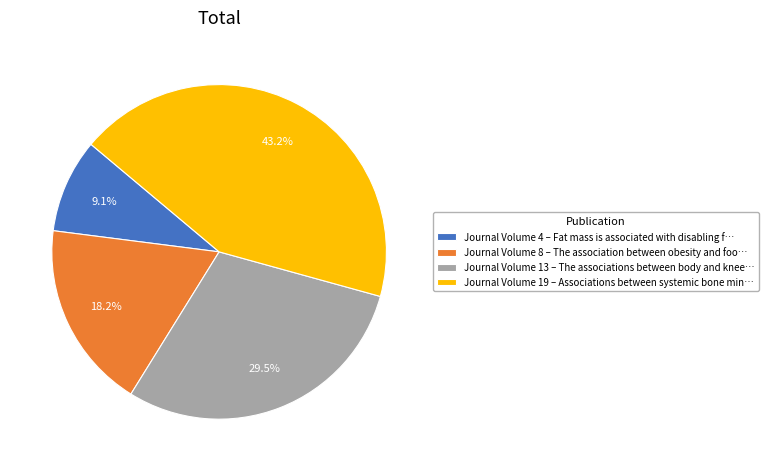

Count the number of slices in the pie.

4